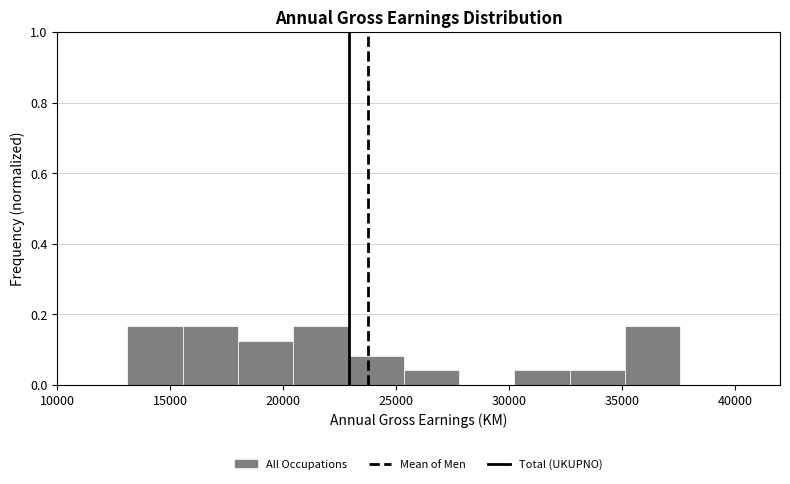

Reading left to right, transcribe this chart: for each bar, give the range it covers on the x-axis and its height. Neither the bar edges nor the heights are printed on the chart, so give them approximately, as read against the axes.

13000 to 15500: 0.16
15500 to 18000: 0.16
18000 to 20500: 0.12
20500 to 23000: 0.16
23000 to 25500: 0.08
25500 to 28000: 0.04
28000 to 30000: 0
30000 to 32500: 0.04
32500 to 35000: 0.04
35000 to 37500: 0.16